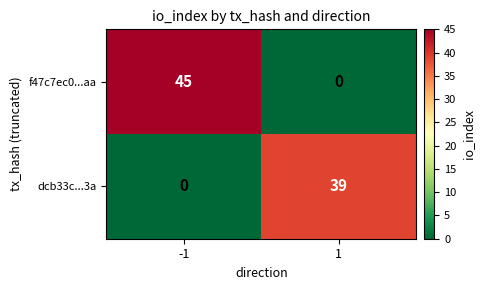

What is the maximum value shown in the chart?

45